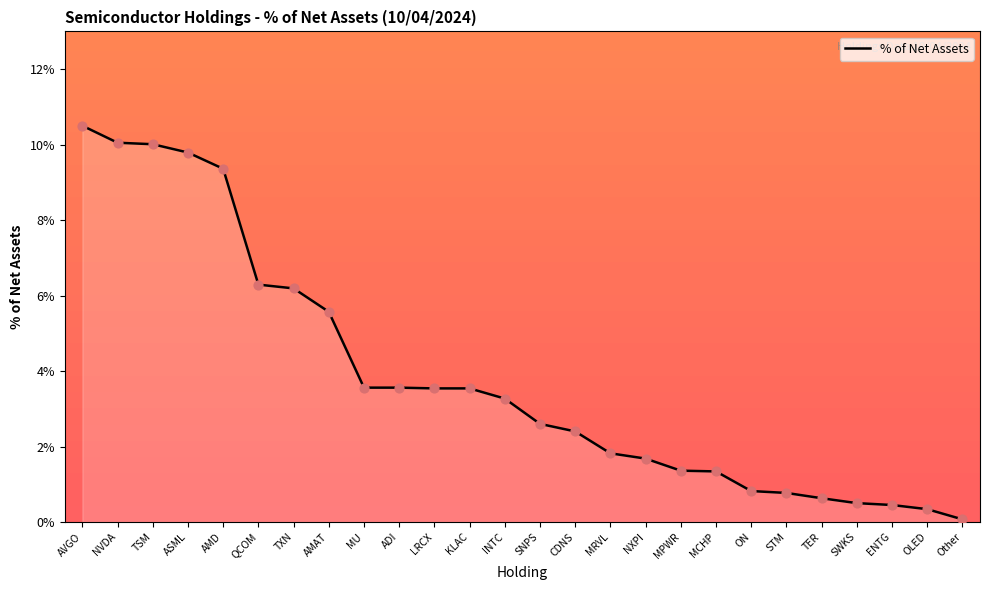

What is the ratio of the value at TER to the value at MPWR?

0.5